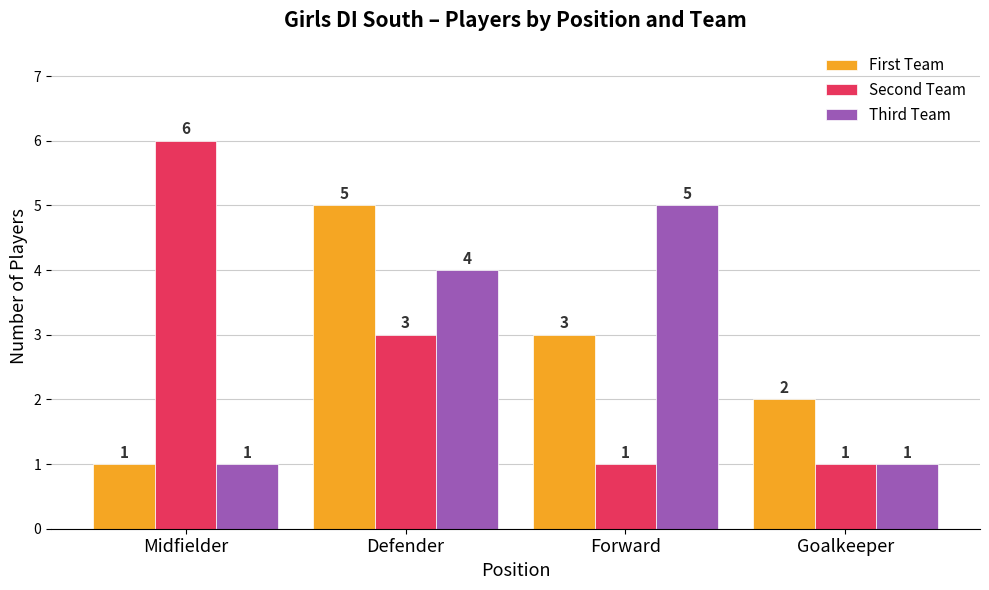

Between Midfielder and Defender, which series saw the biggest shift?

First Team